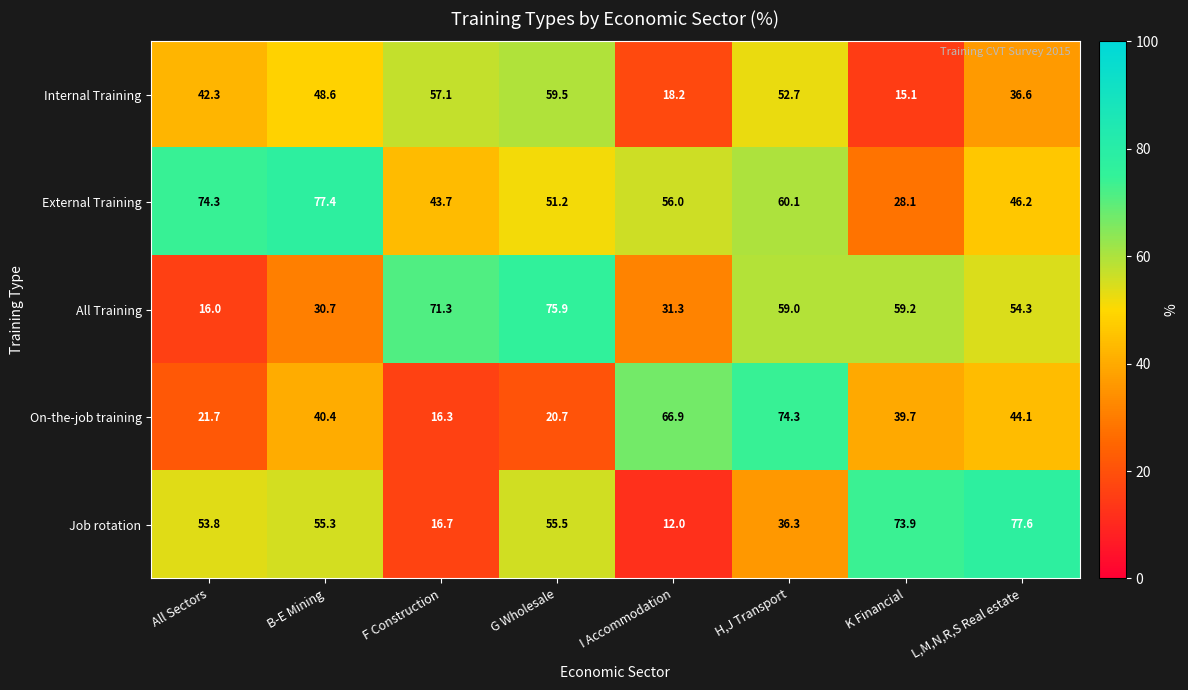

What value does the External Training series have at B-E Mining?

77.4